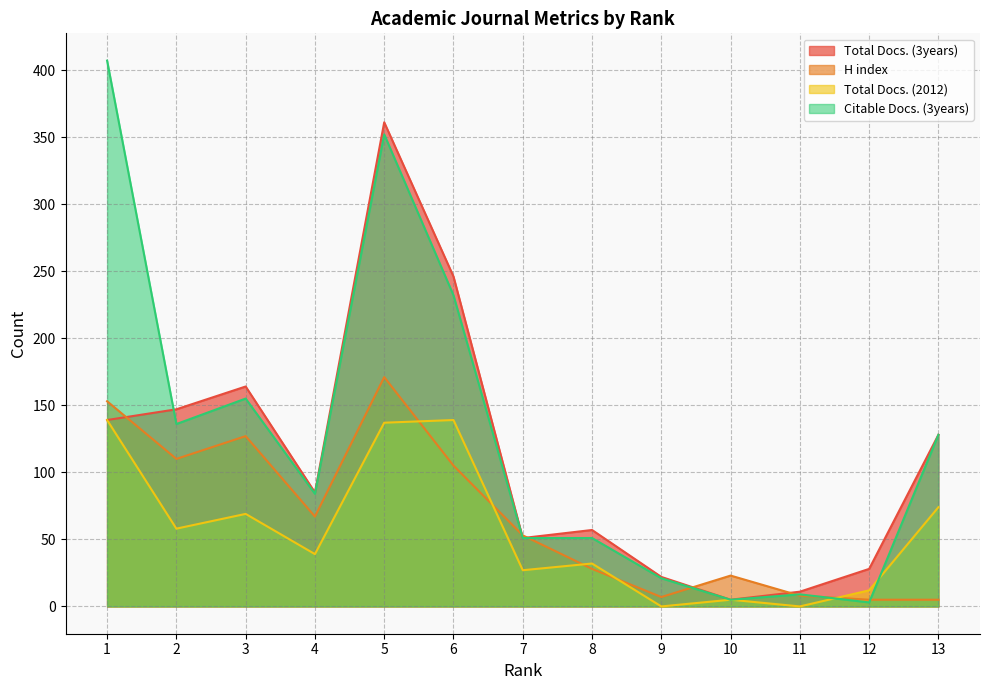

List the series in order of their peak value, highest first.

Citable Docs. (3years), Total Docs. (3years), H index, Total Docs. (2012)